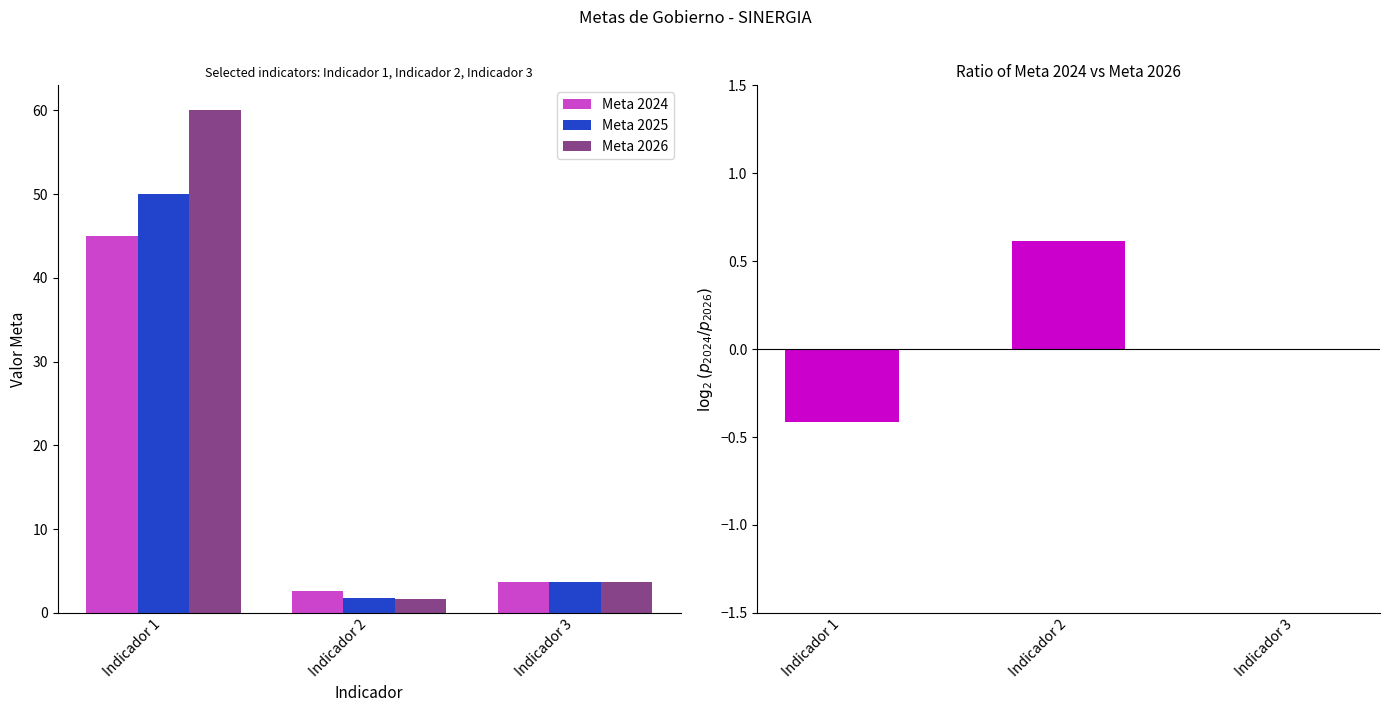

Between Indicador 3 and Indicador 1, which is larger?

Indicador 1